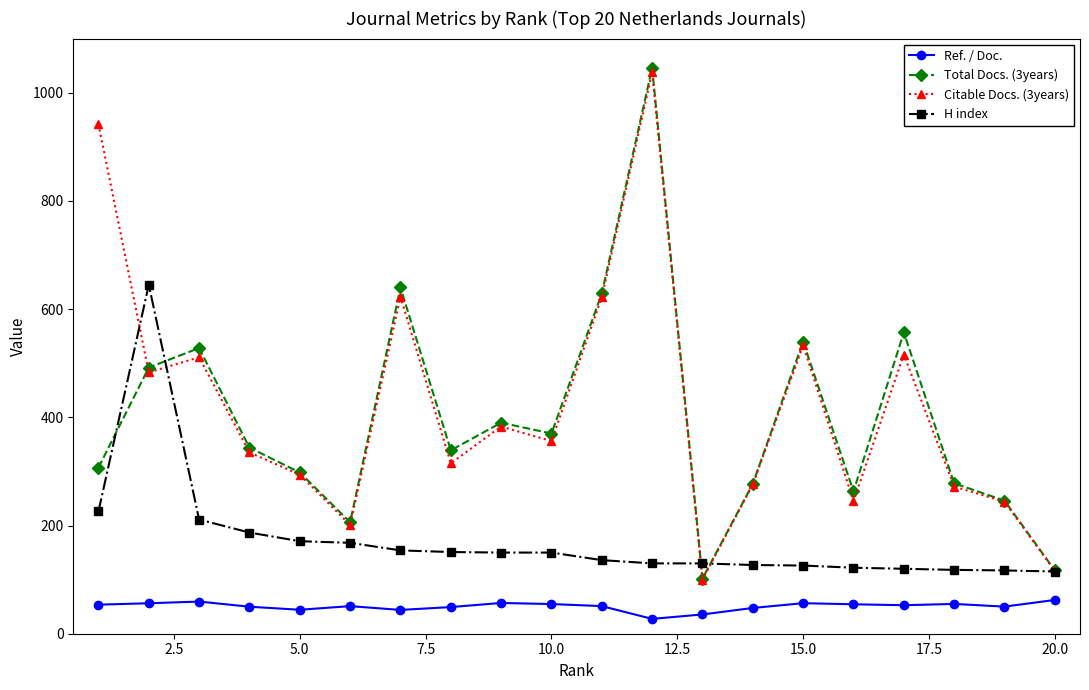

Which series has the widest spread of values?

Total Docs. (3years)